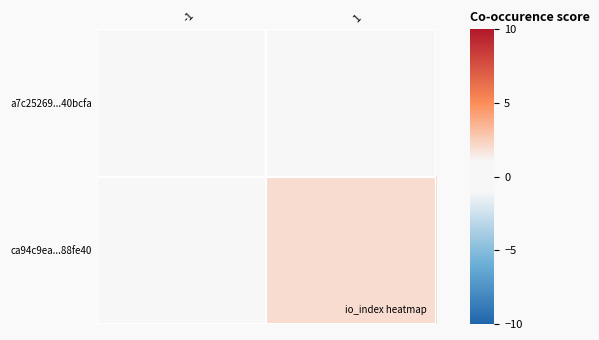

How many data points does each series have?

2